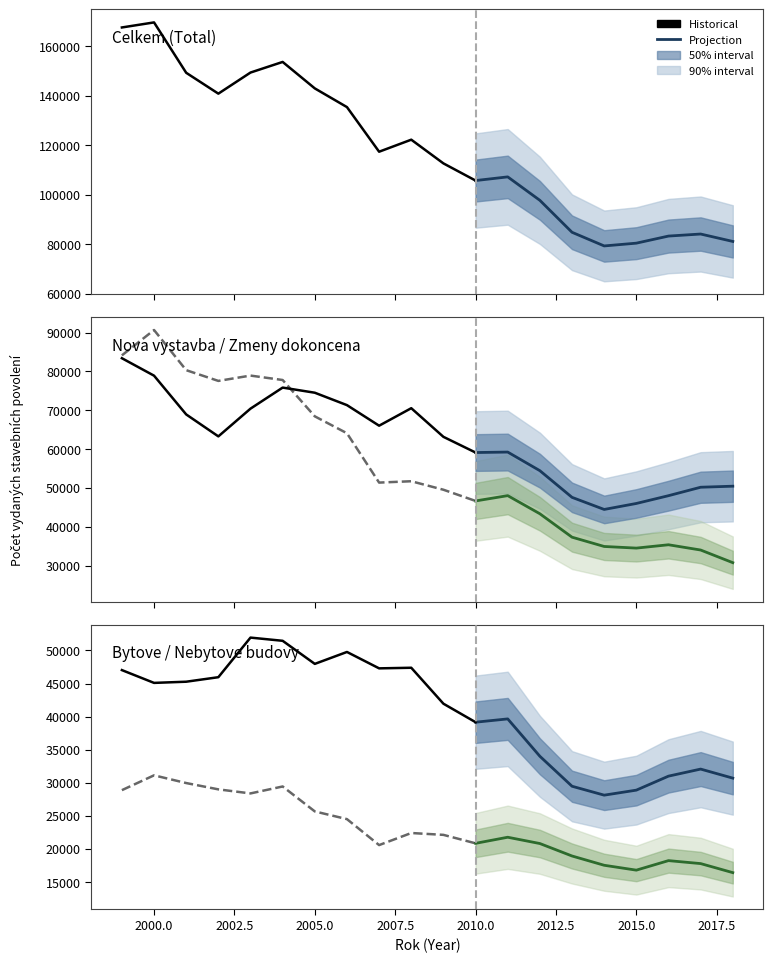

Rank the categories by Zmeny dokoncena Modified value from highest to lowest.

2000, 1999, 2001, 2003, 2004, 2002, 2005, 2006, 2008, 2007, 2009, 2011, 2010, 2012, 2013, 2016, 2014, 2015, 2017, 2018